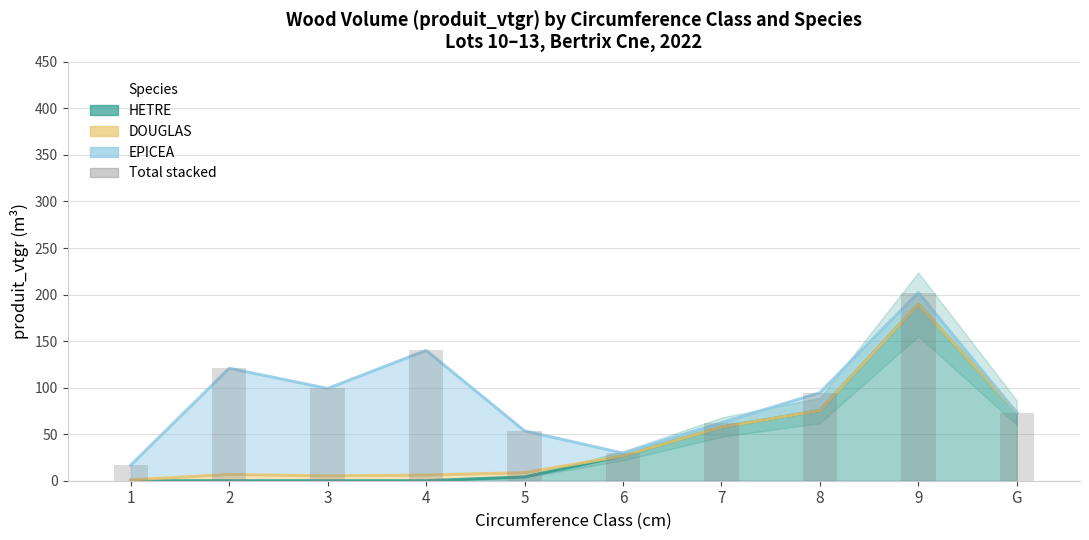

Rank the categories by value from lowest to highest.

1, 6, 5, 7, G, 8, 3, 2, 4, 9